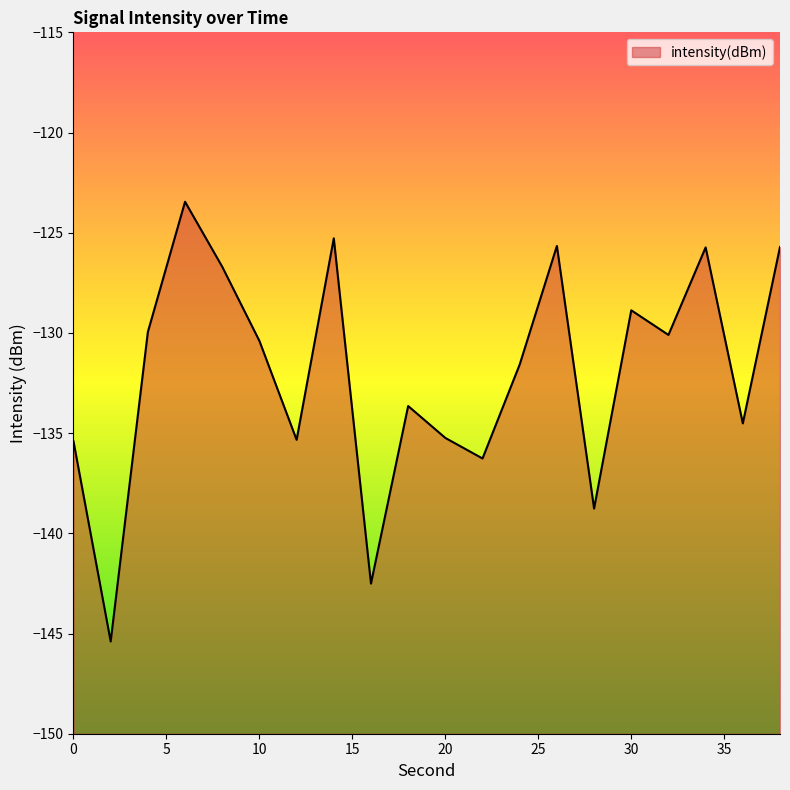

Count the number of categories in the chart.

20